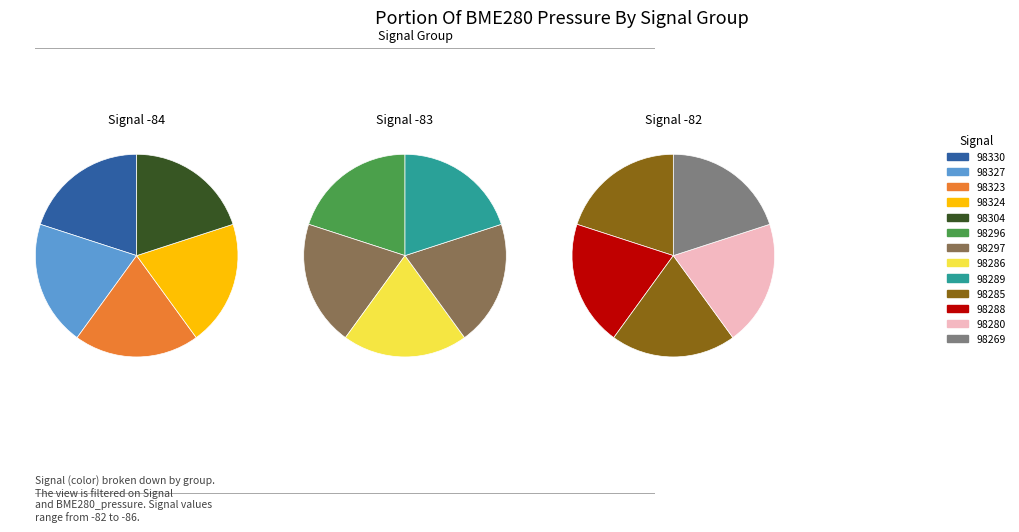

The 2 slice represents 20% of the pie. True or false?

True